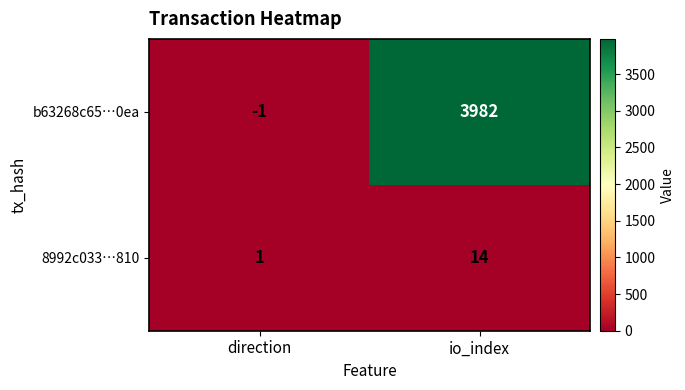

How many distinct data groups are displayed?

2